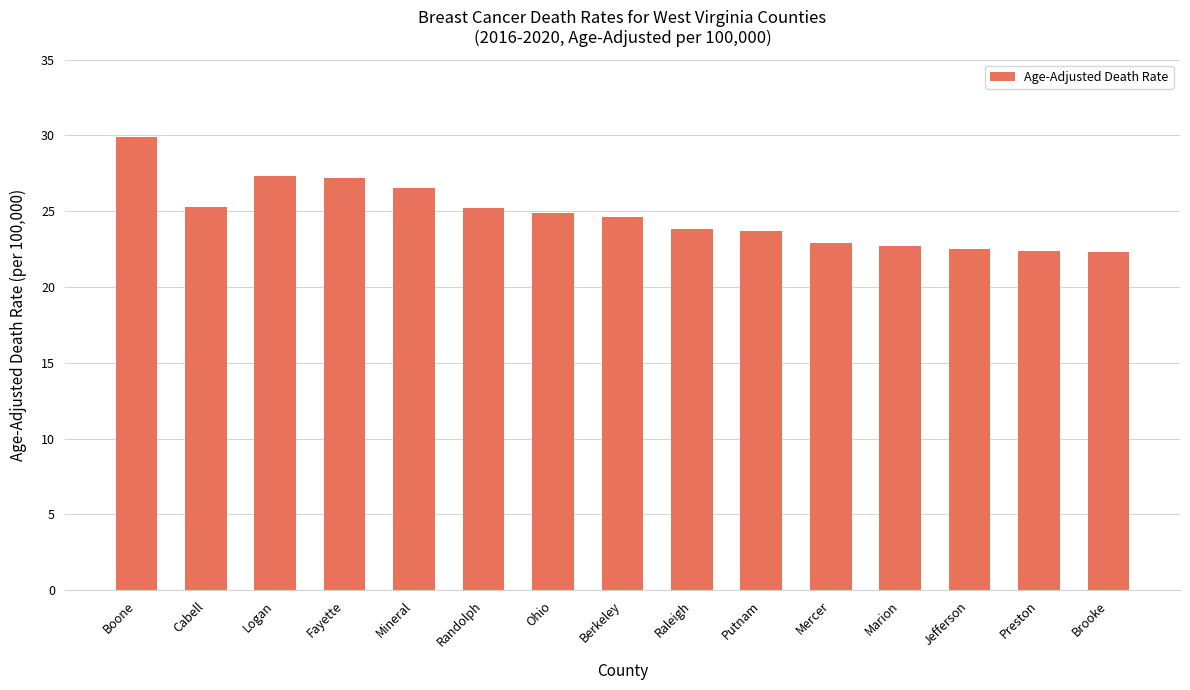

What position from the right is Ohio?

9